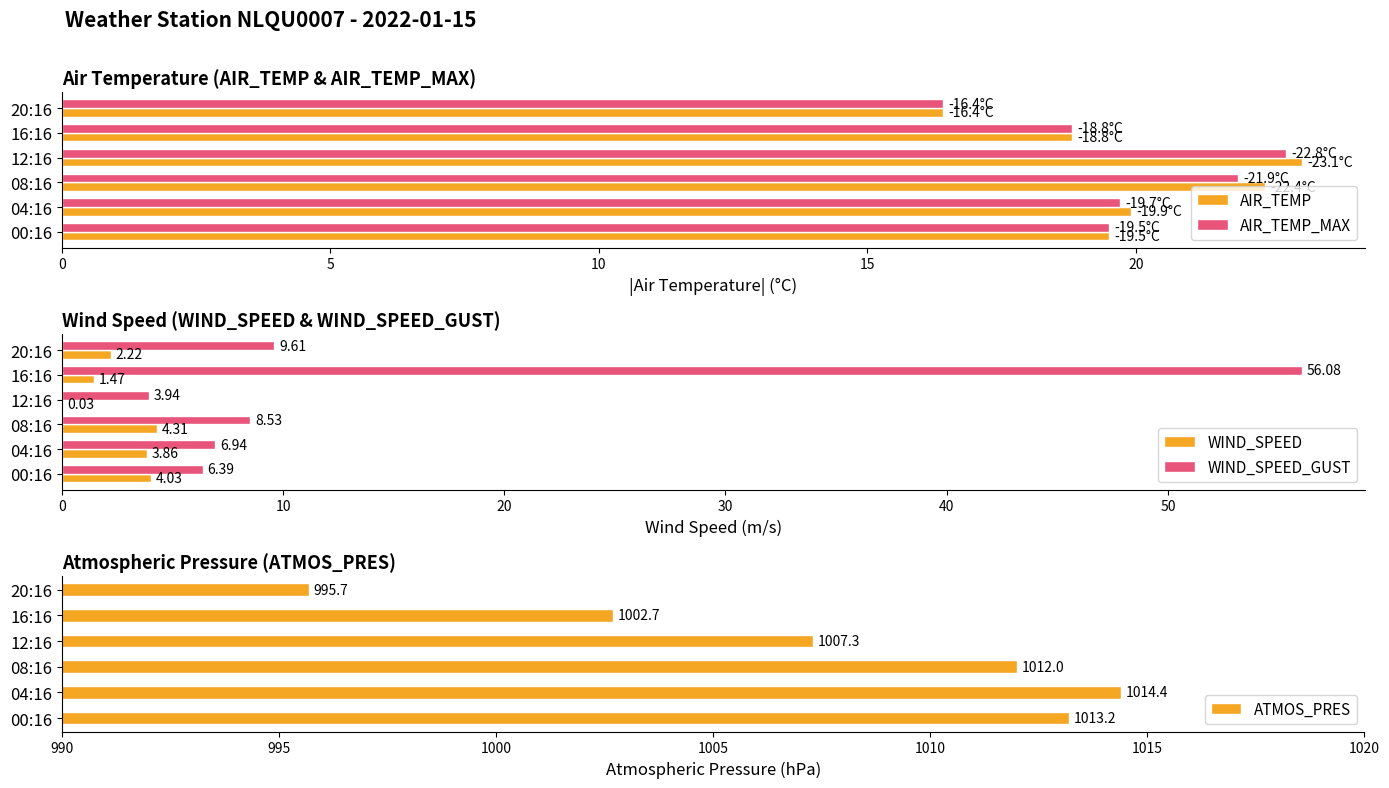

Reading left to right, list all the values displayed in this chart.

AIR_TEMP: 19.5	19.9	22.4	23.1	18.8	16.4
AIR_TEMP_MAX: 19.5	19.7	21.9	22.8	18.8	16.4
WIND_SPEED: 4.0	3.9	4.3	0.0	1.5	2.2
WIND_SPEED_GUST: 6.4	6.9	8.5	3.9	56.1	9.6
ATMOS_PRES: 1013.2	1014.4	1012.0	1007.3	1002.7	995.7